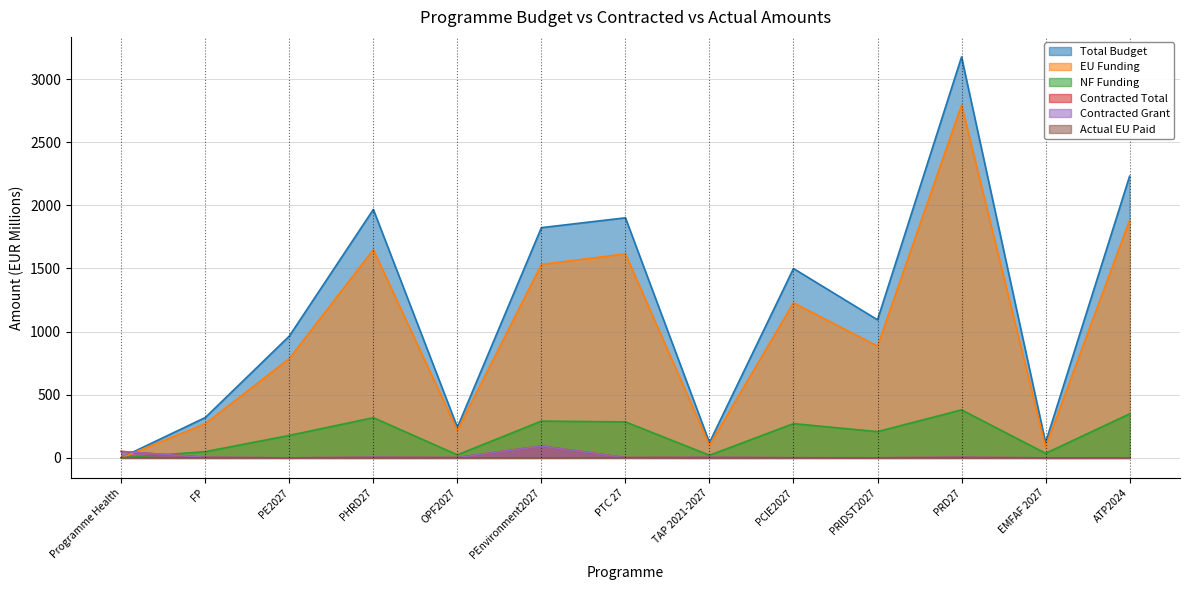

Which has a higher value, FP or PE2027?

PE2027